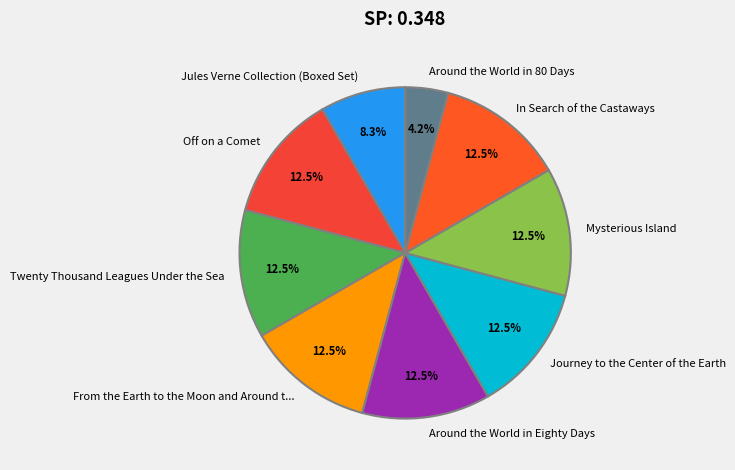

Which category has the smallest portion of the pie?

Around the World in 80 Days